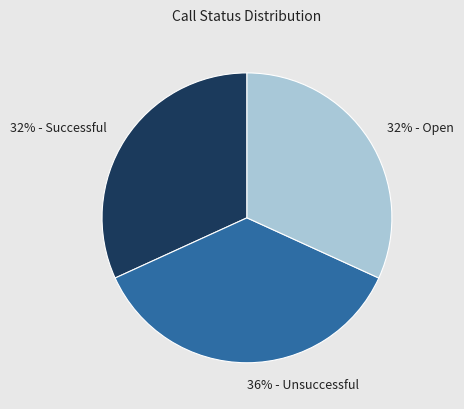

Is there a majority slice in this chart?

No